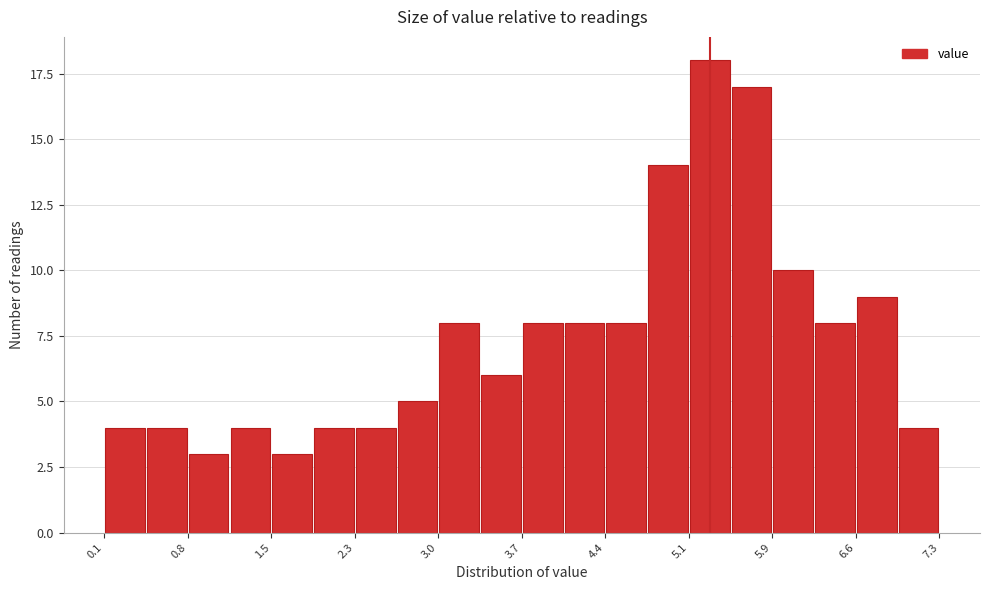

Read against the x-axis, roughly where is the centre of the tallest bar?

5.3